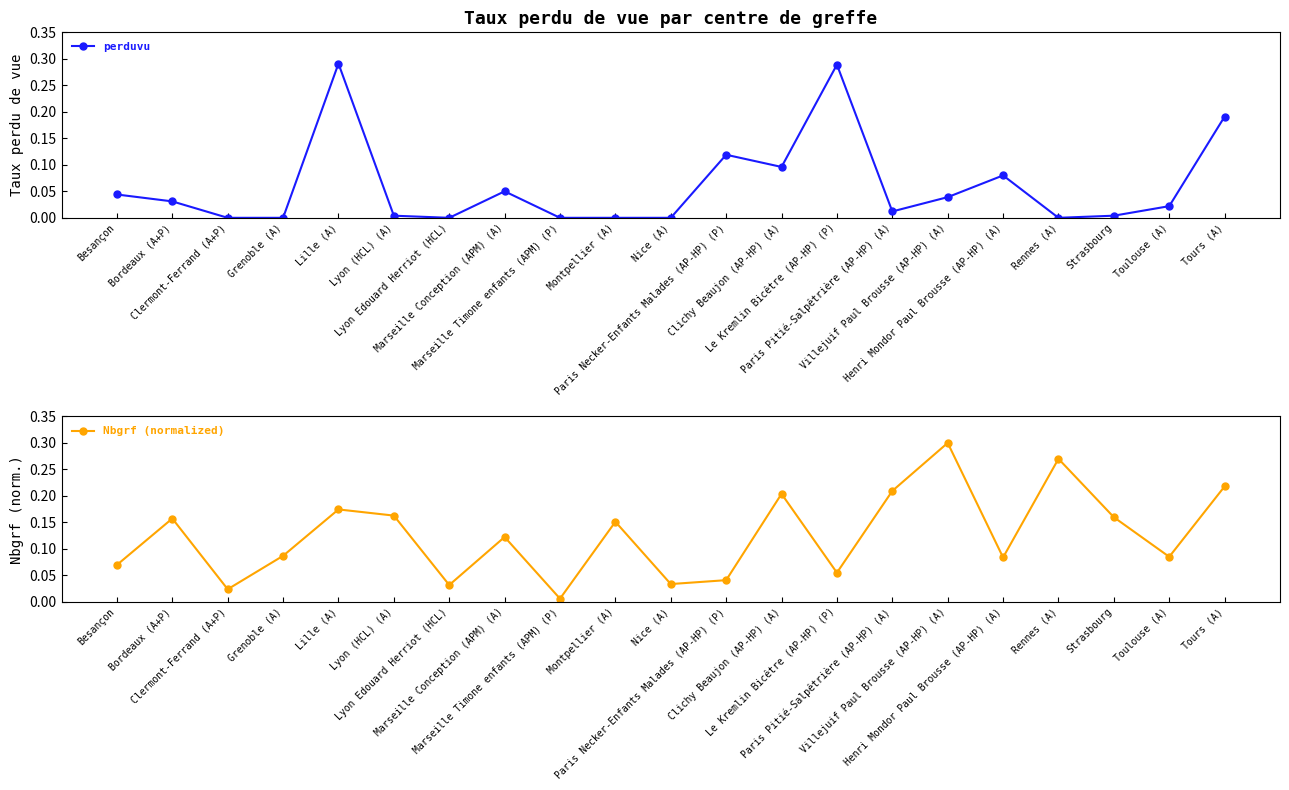

The value of Nbgrf (normalized) at Strasbourg is 0.2. True or false?

True